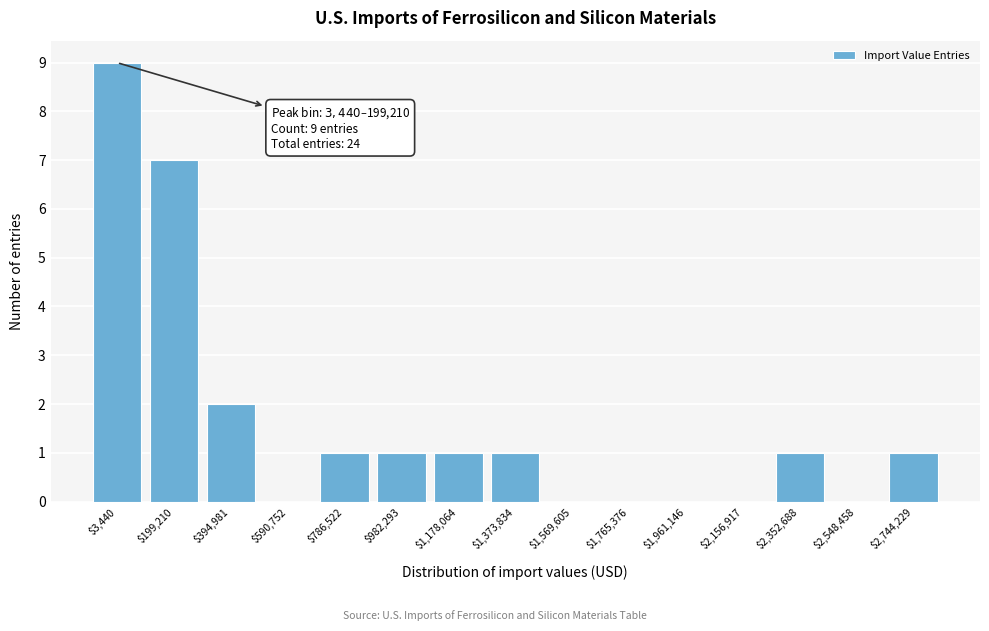

Where is the data nearest to the value 4?

$394,981